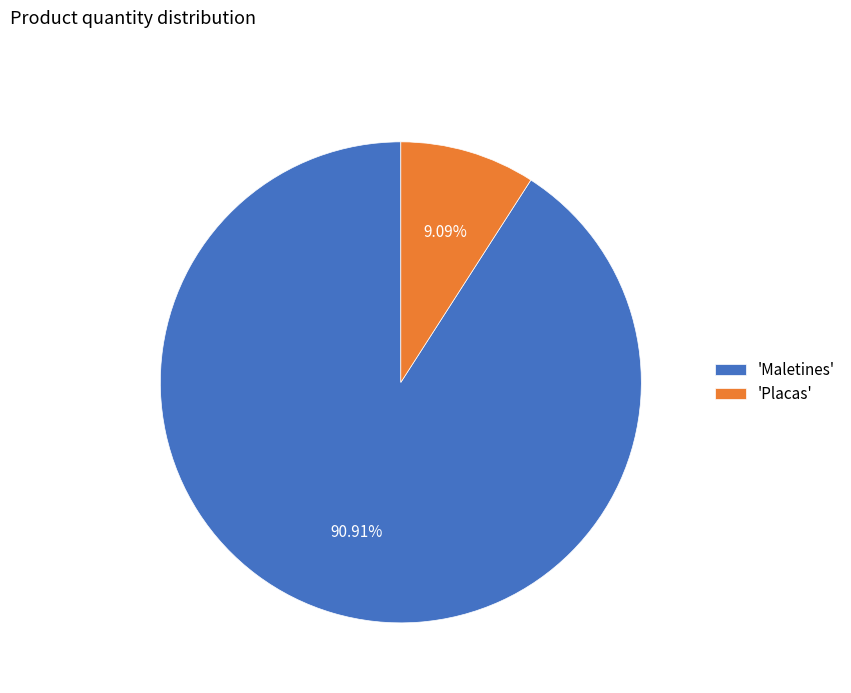

Count the number of slices in the pie.

2